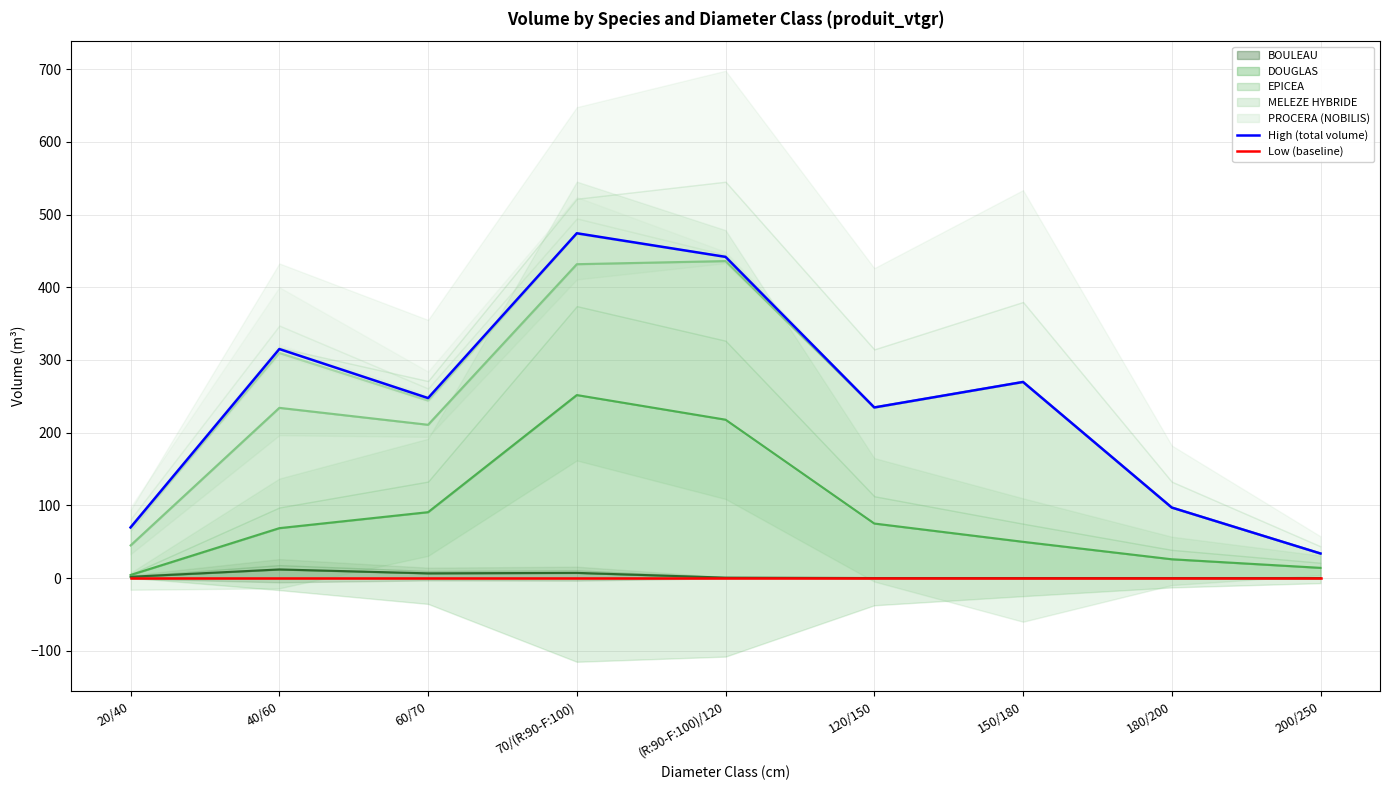

What is the maximum value shown in the chart?

474.3